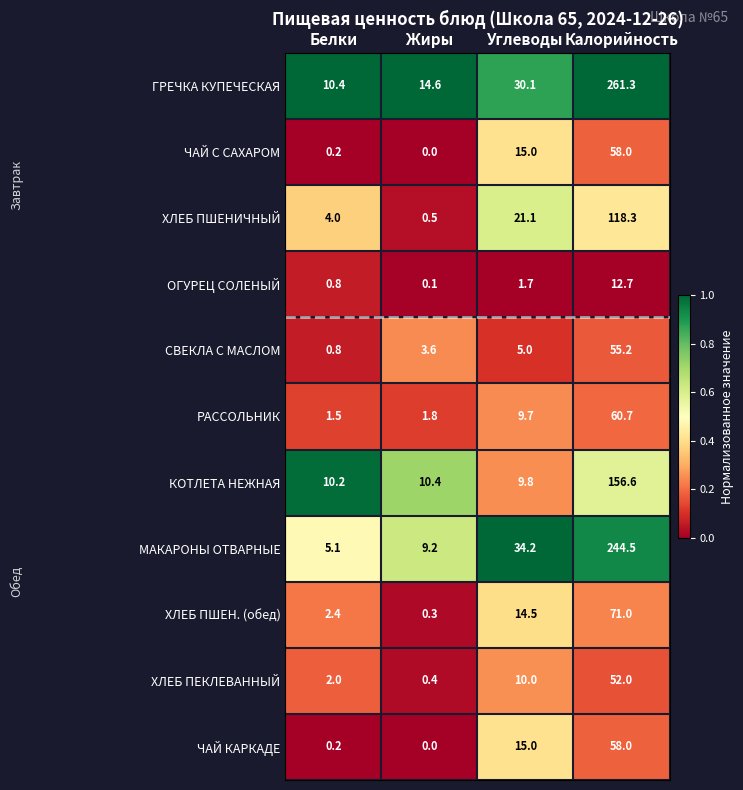

What is the total value across all series at Жиры?

40.9